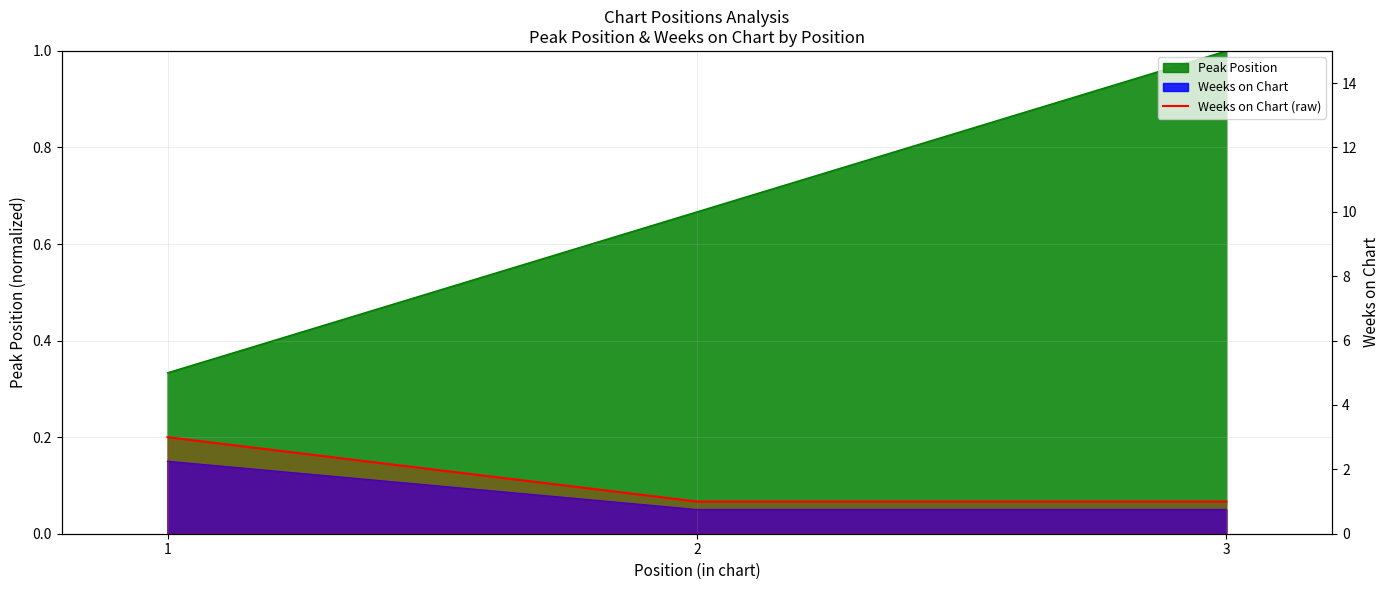

How many lines are shown in the chart?

1